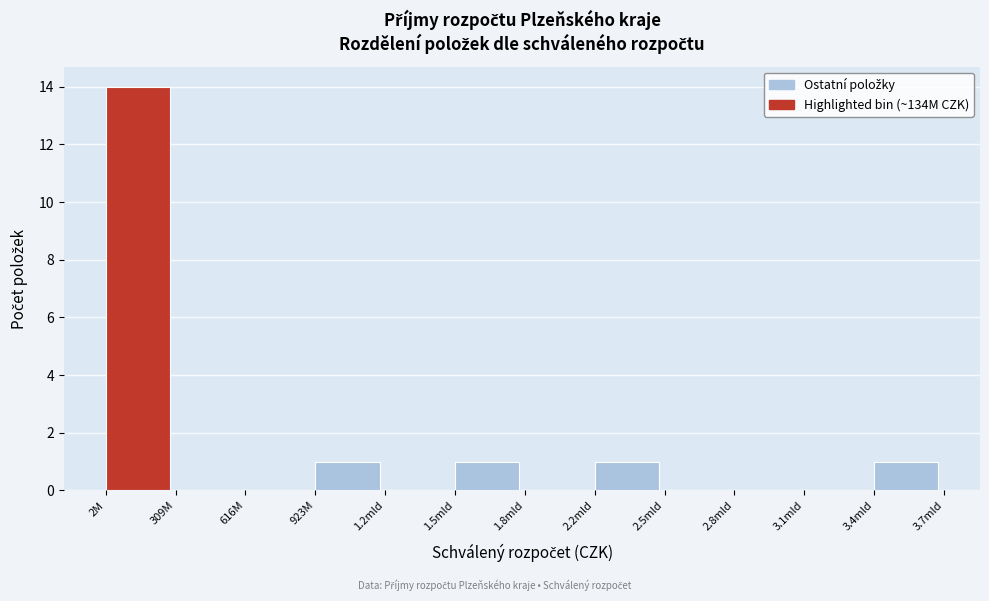

Reading left to right, transcribe all the data shown in this chart.

2M=14	309M=0	616M=0	923M=1	1.2mld=0	1.5mld=1	1.8mld=0	2.2mld=1	2.5mld=0	2.8mld=0	3.1mld=0	3.4mld=1